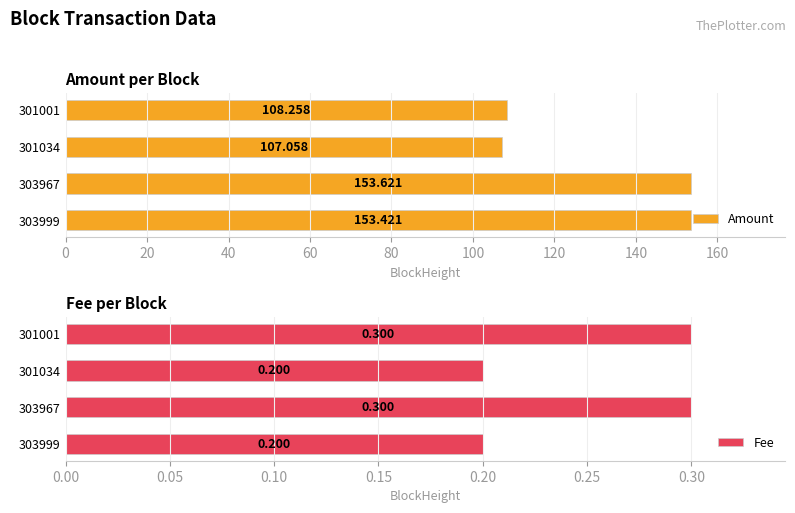

Rank the categories by Amount value from lowest to highest.

301034, 301001, 303999, 303967